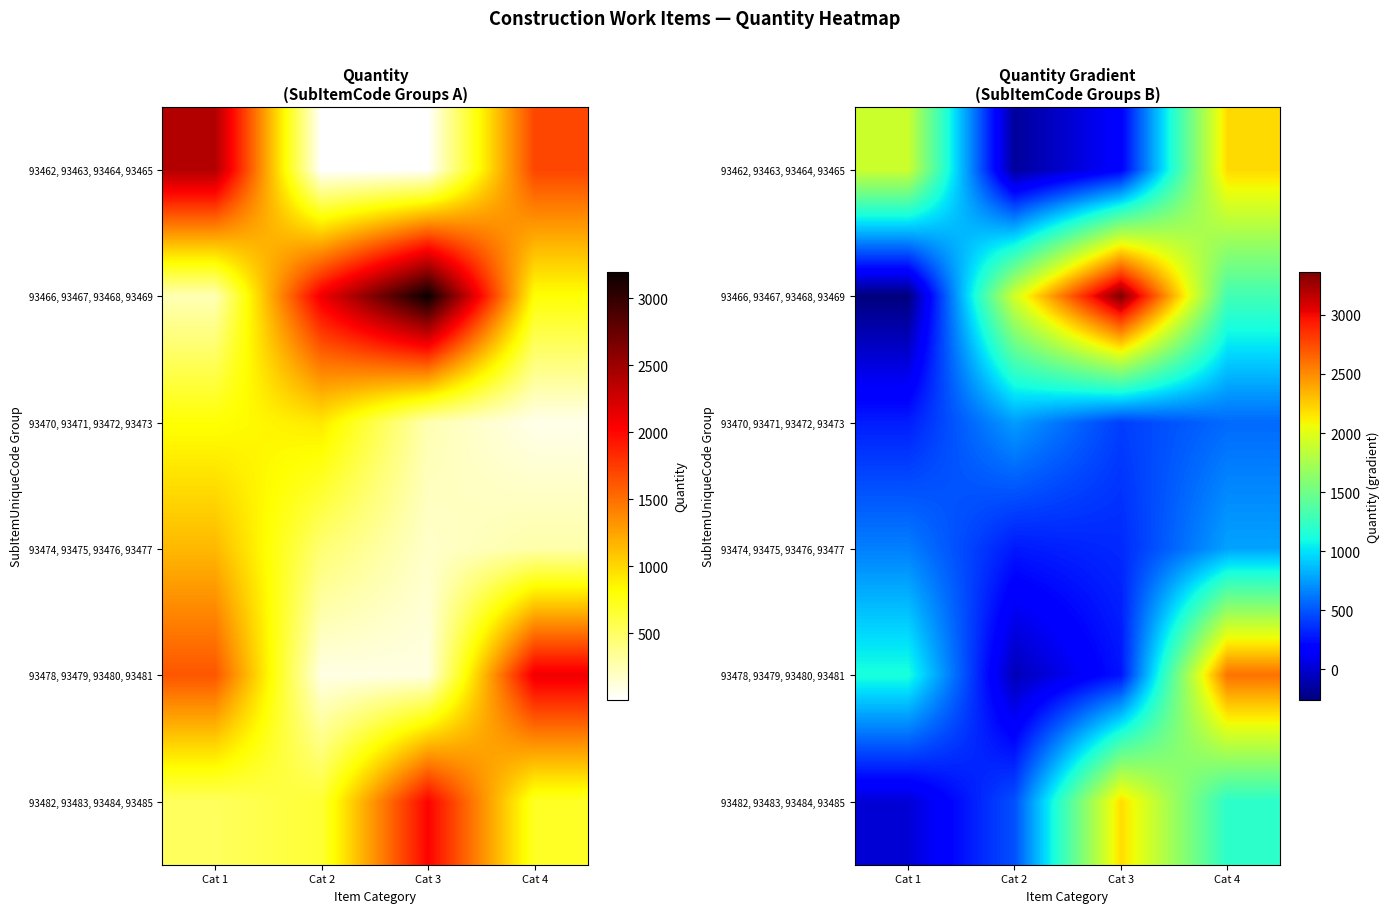

At which category is the sum across all series the highest?

Cat 4